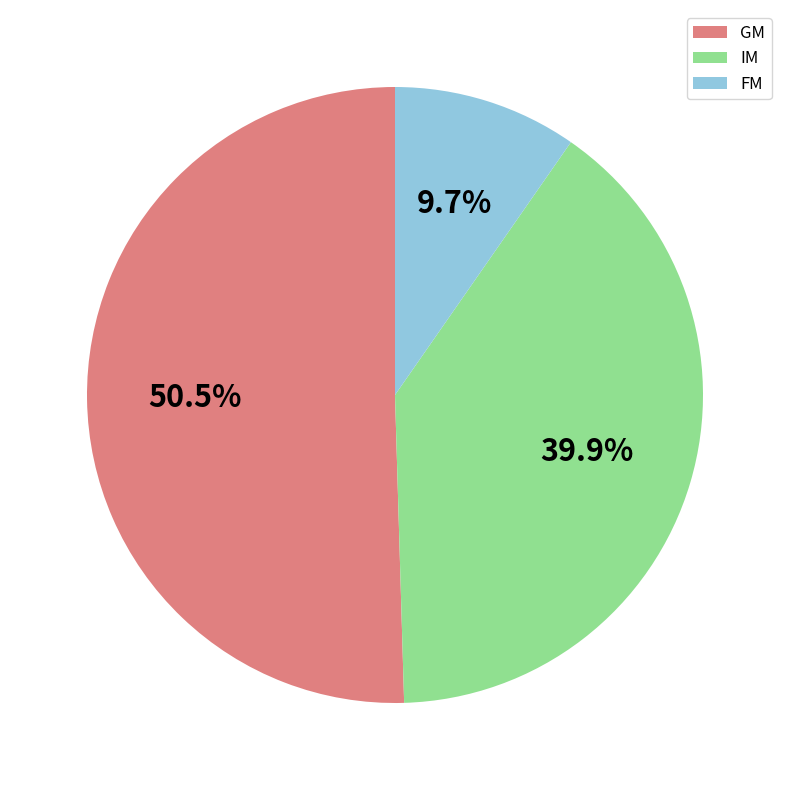

Do GM and FM together represent more than half of the pie?

Yes